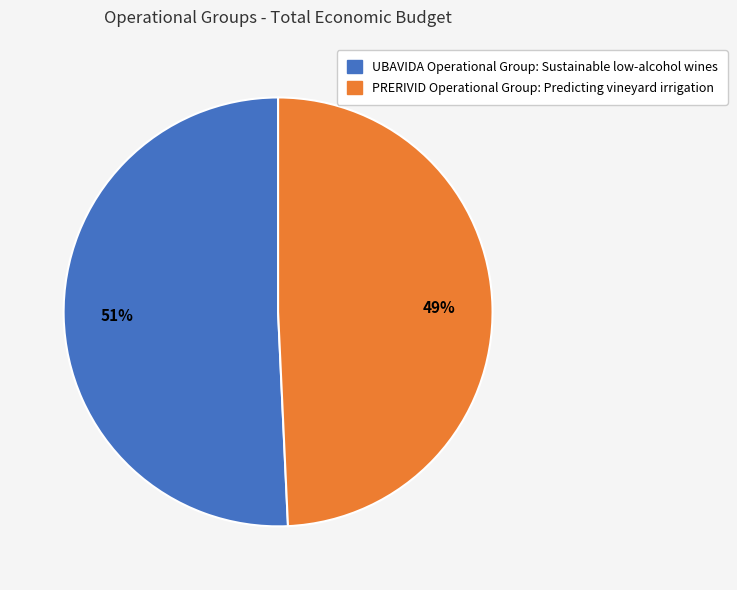

The UBAVIDA Operational Group: Sustainable low-alcohol wines slice represents 51% of the pie. True or false?

True